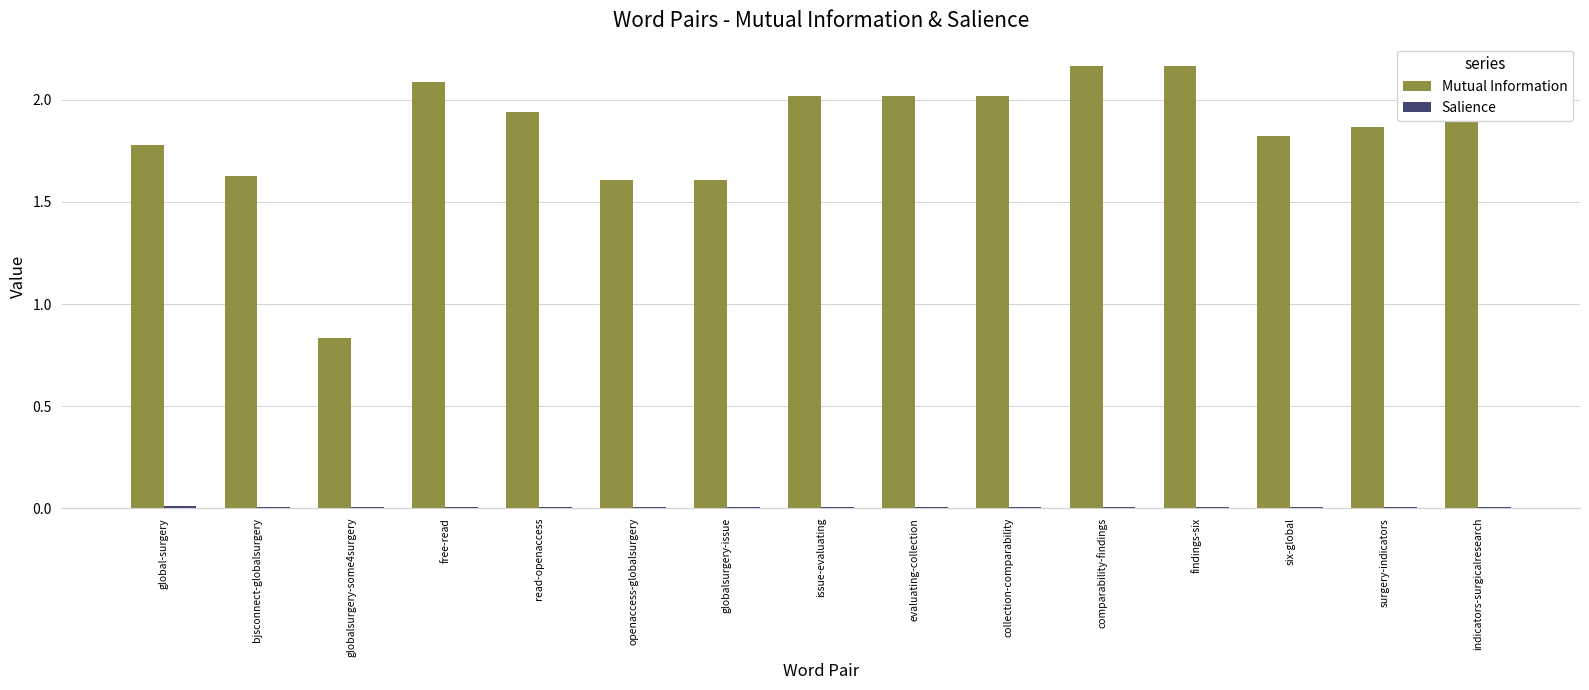

Between openaccess-globalsurgery and indicators-surgicalresearch, which series saw the biggest shift?

Mutual Information